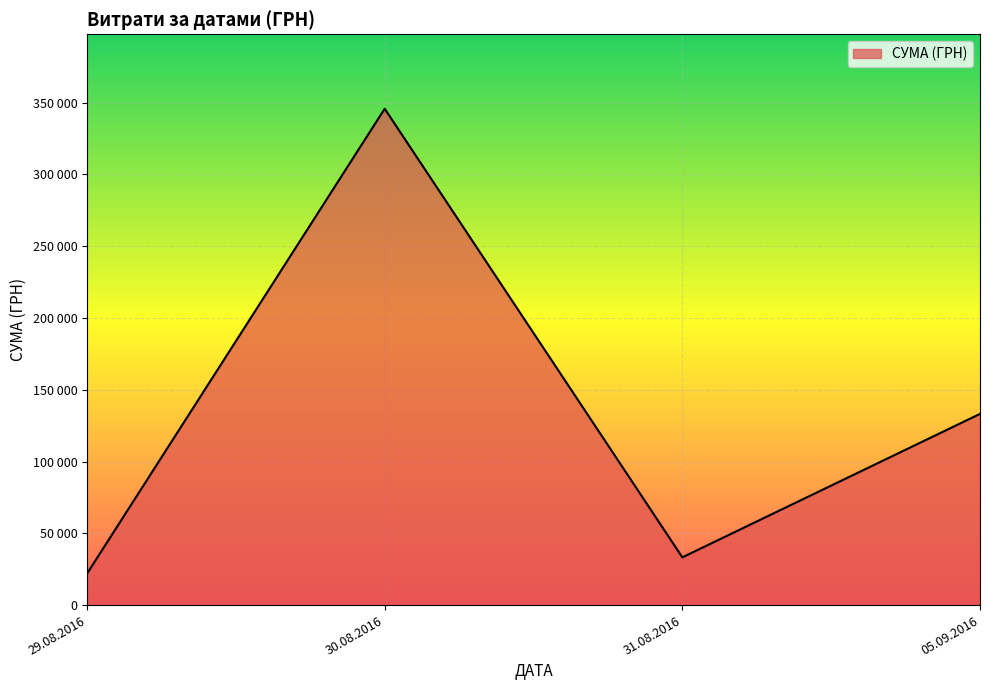

Is this an area chart (filled region under the line)?

Yes